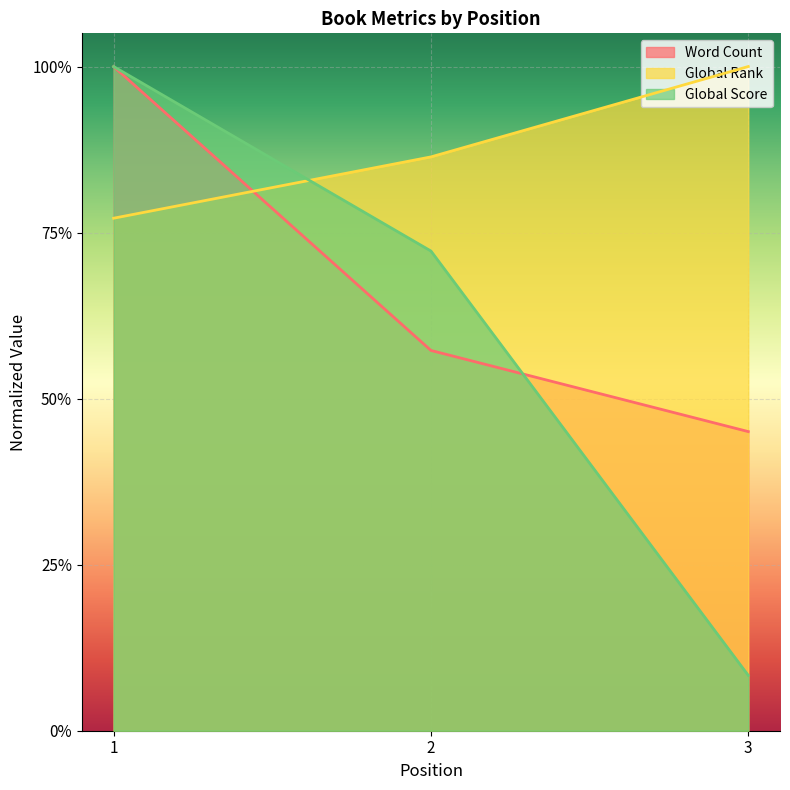

Reading left to right, extract all data points from this chart.

Word Count: 1.0	0.6	0.5
Global Rank: 0.8	0.9	1.0
Global Score: 1.0	0.7	0.1